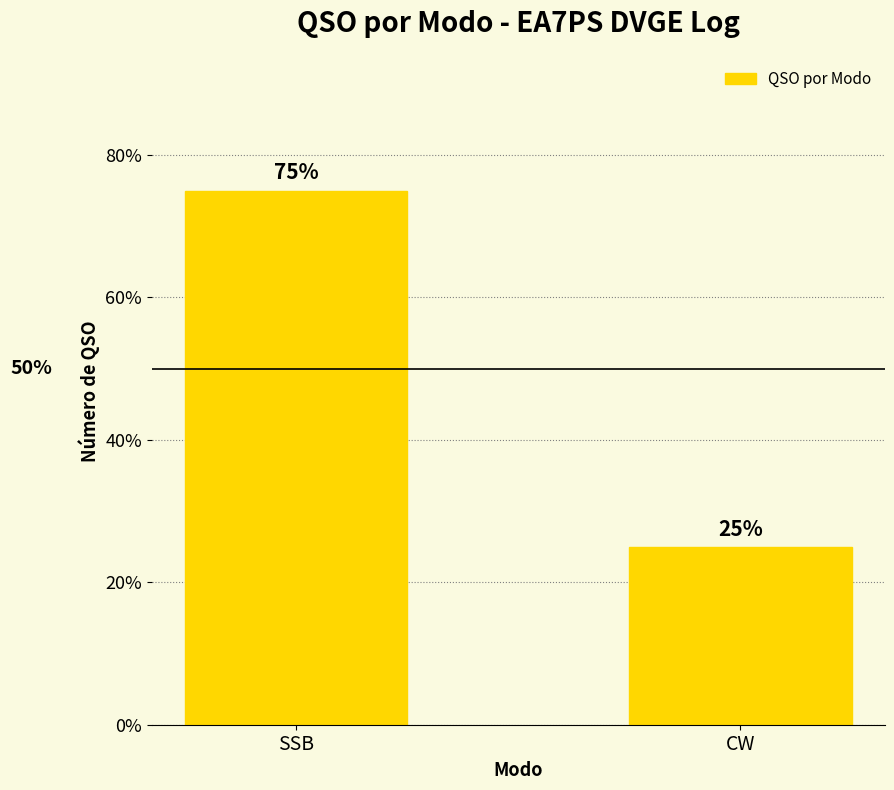

Read the value at CW.

25